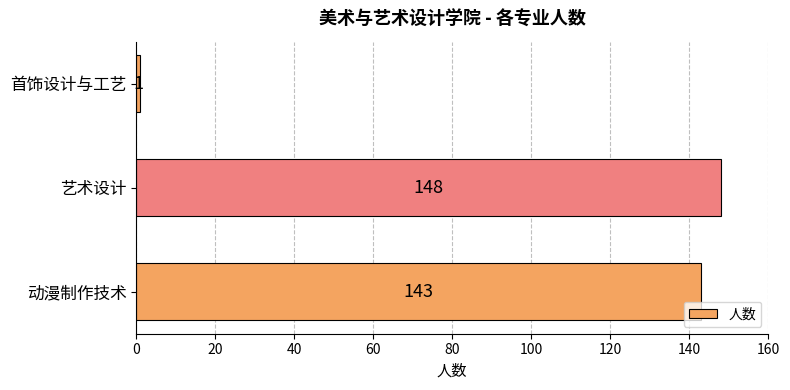

True or false: the data shows 1 at 首饰设计与工艺.

True